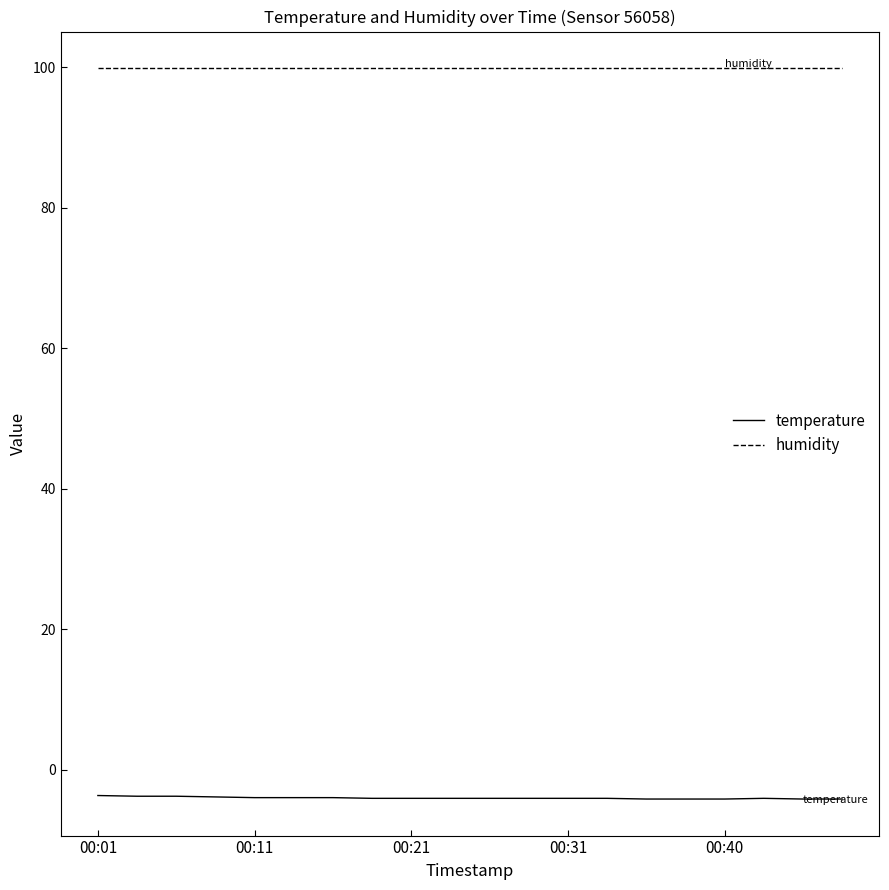

True or false: temperature and humidity intersect in this chart.

False